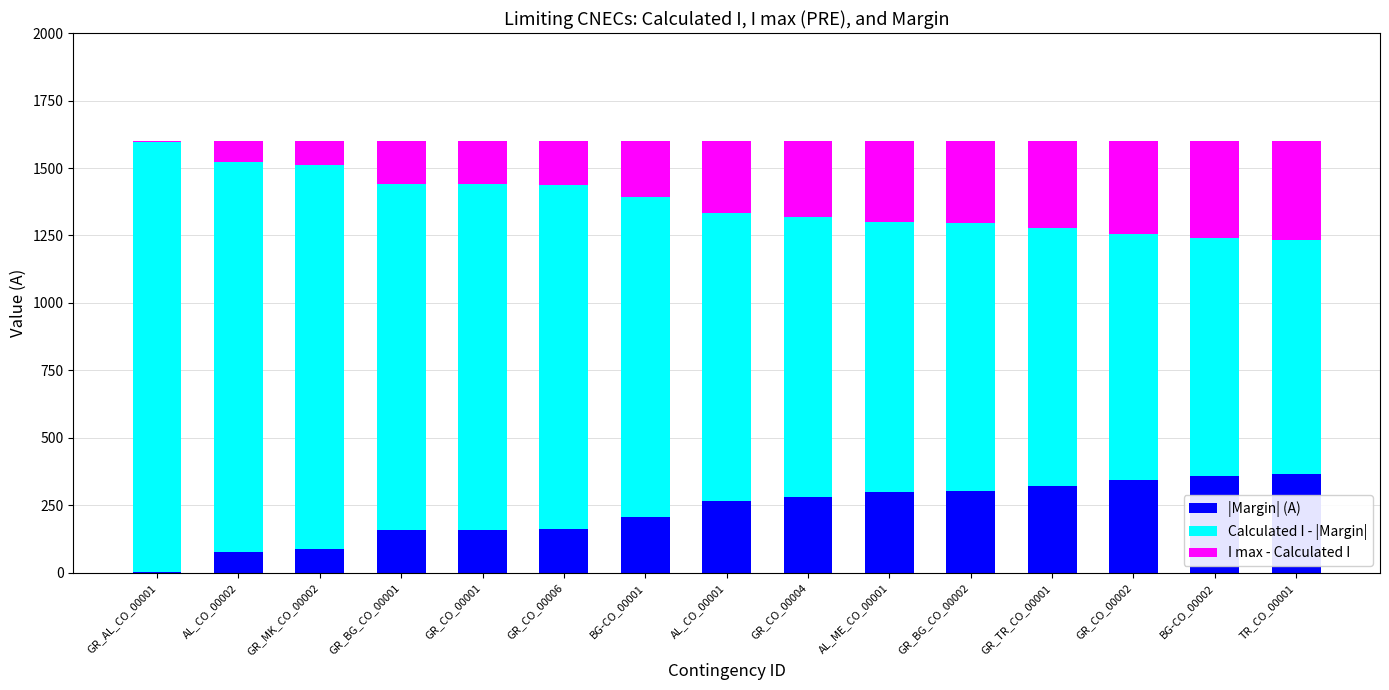

What is the highest value of the |Margin| (A) series?

366